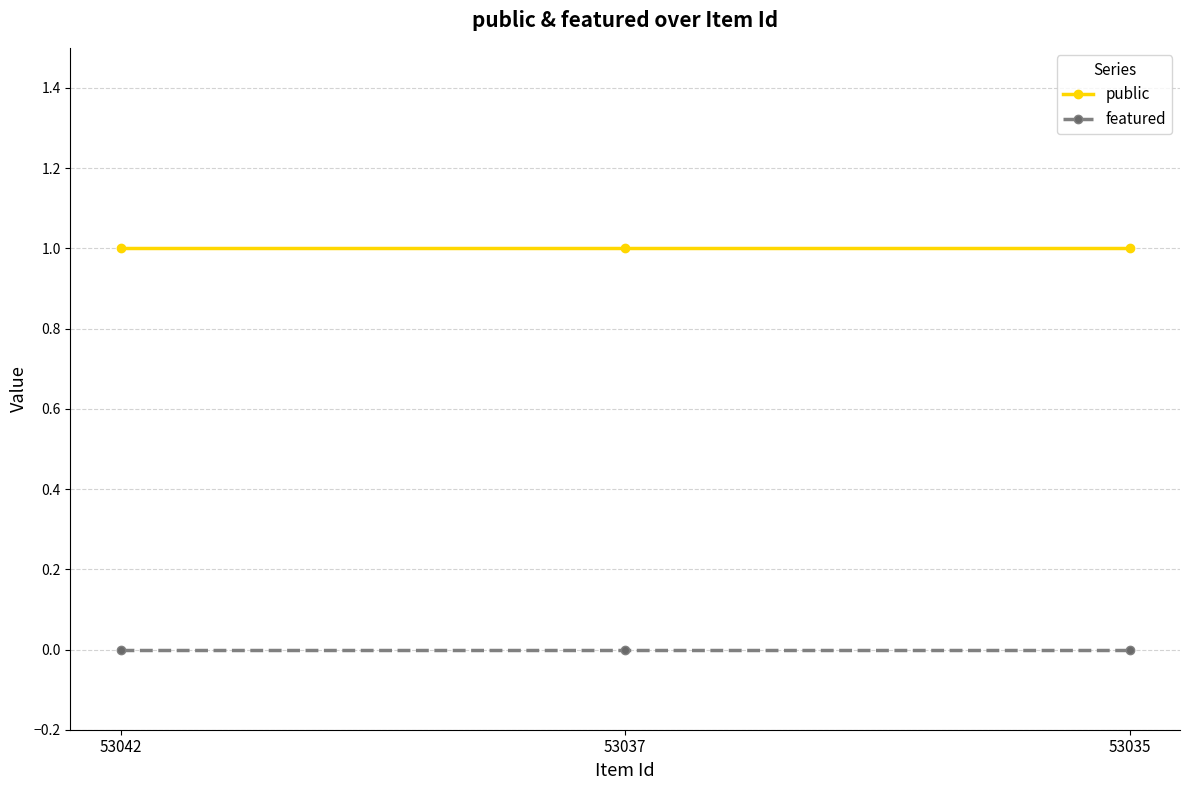

At how many categories does at least one series exceed 0?

3